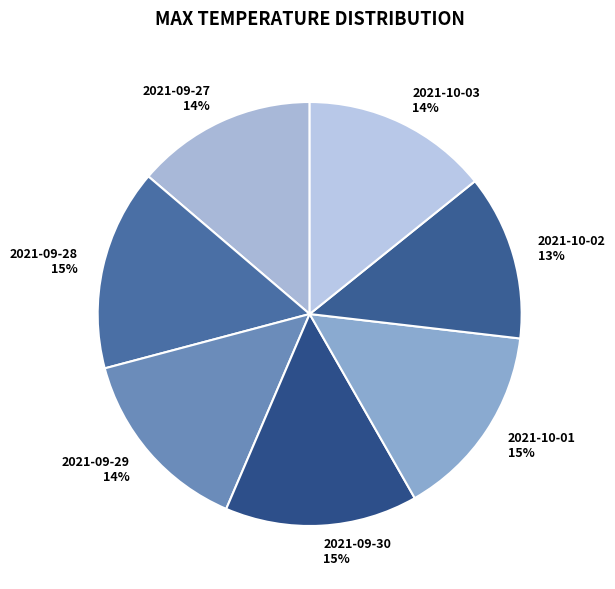

What is the ratio of the value at 2021-09-28 to the value at 2021-09-27?

1.1